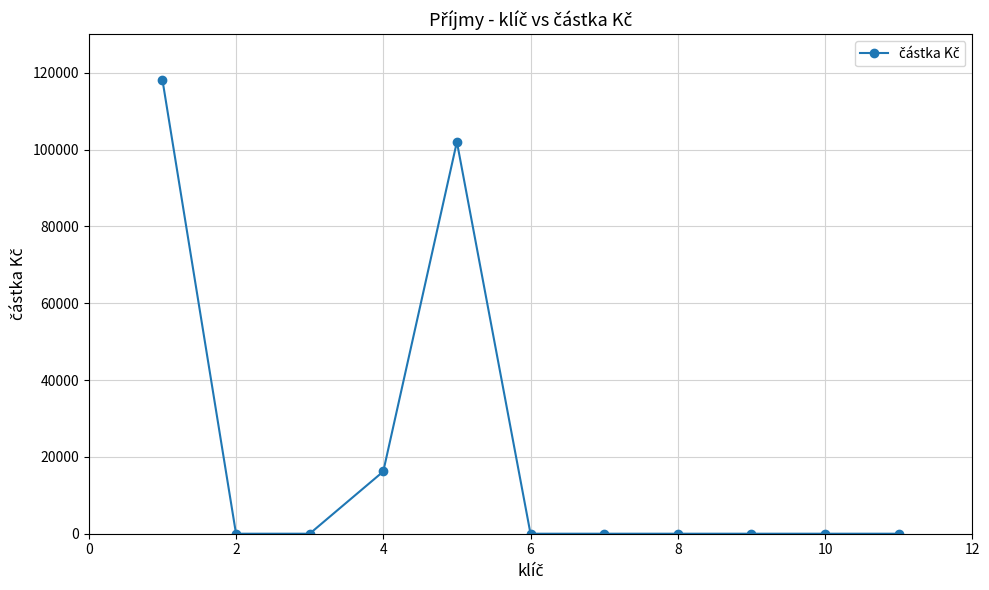

What is the maximum value shown in the chart?

118200